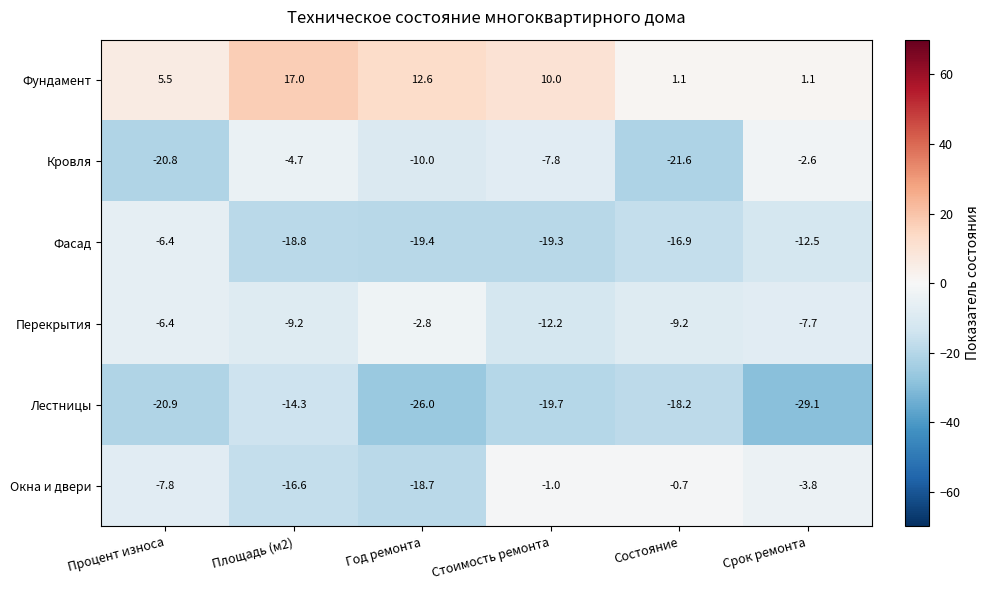

What is the difference between the second highest and minimum values in the Фундамент series?

11.5